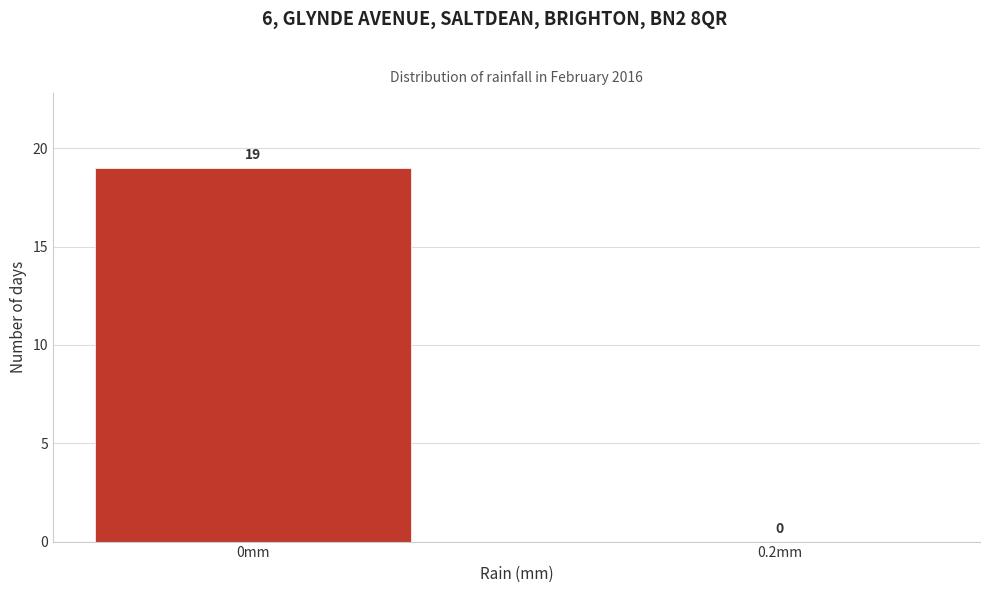

Reading left to right, list all the values displayed in this chart.

0mm=19	0.2mm=0